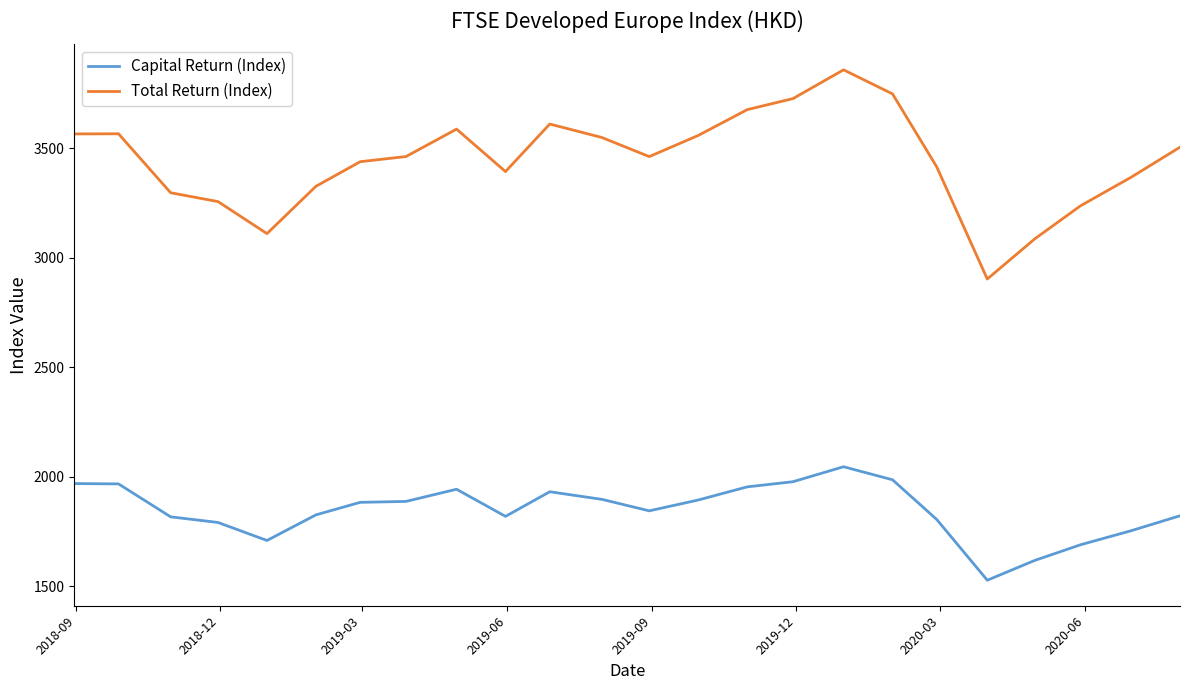

Rank the series by their maximum value, from lowest to highest.

Capital Return (Index), Total Return (Index)